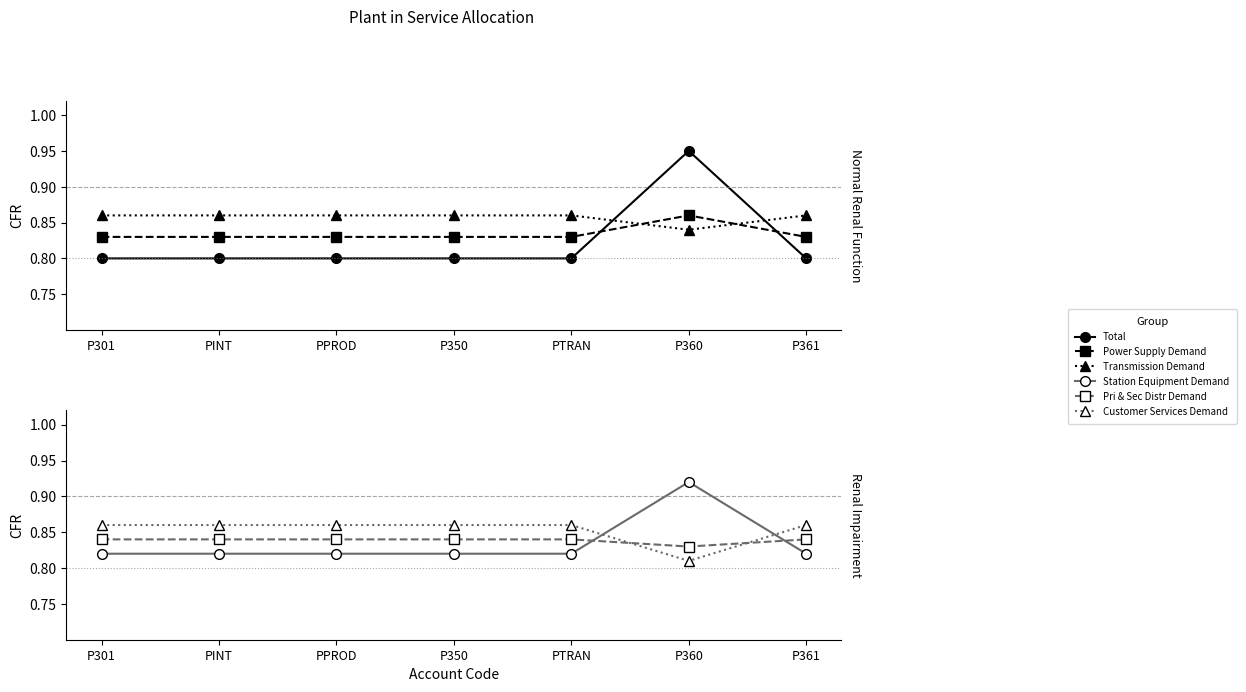

How many lines are shown in the chart?

6